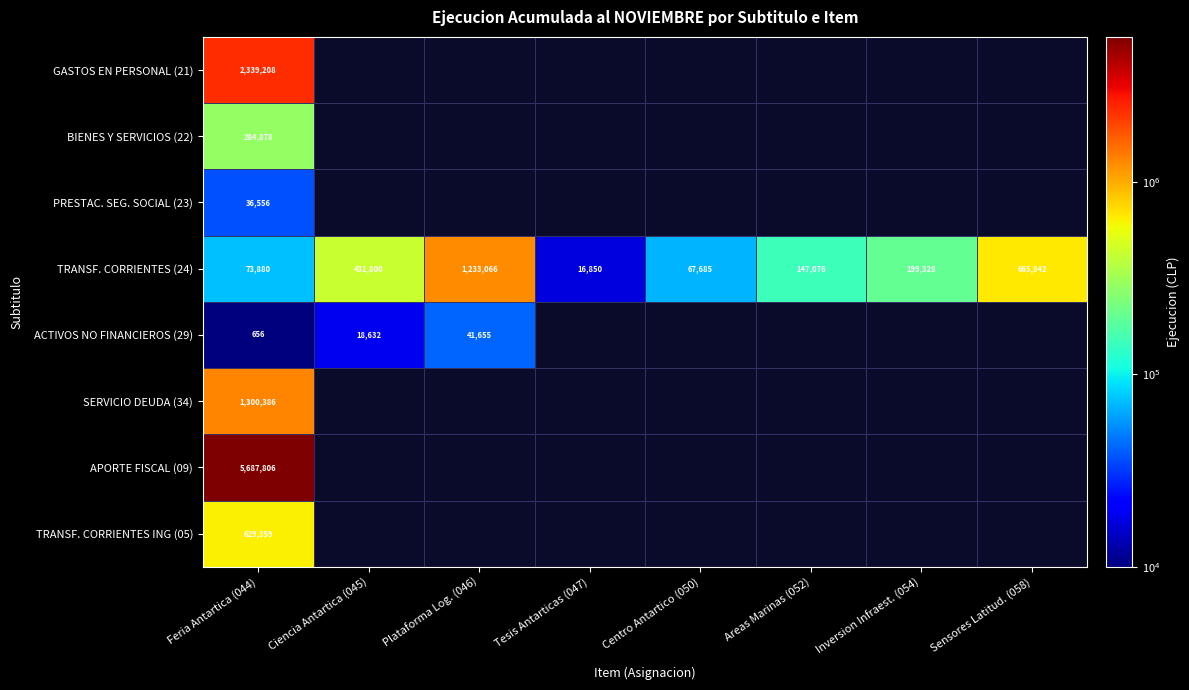

True or false: BIENES Y SERVICIOS (22) has a value of 157034 at Feria Antartica (044).

False